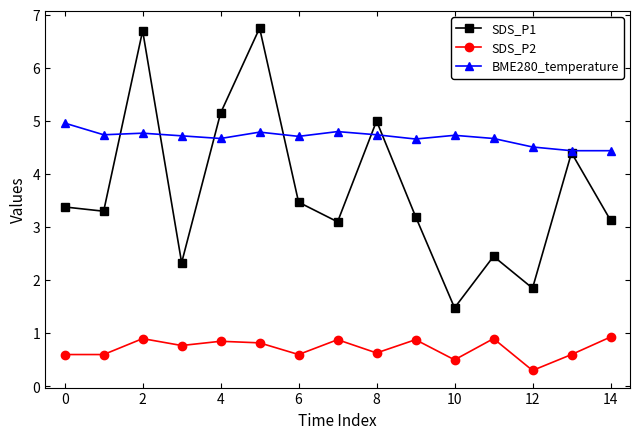

What is the value of the BME280_temperature point at the 1st from the left?

5.0